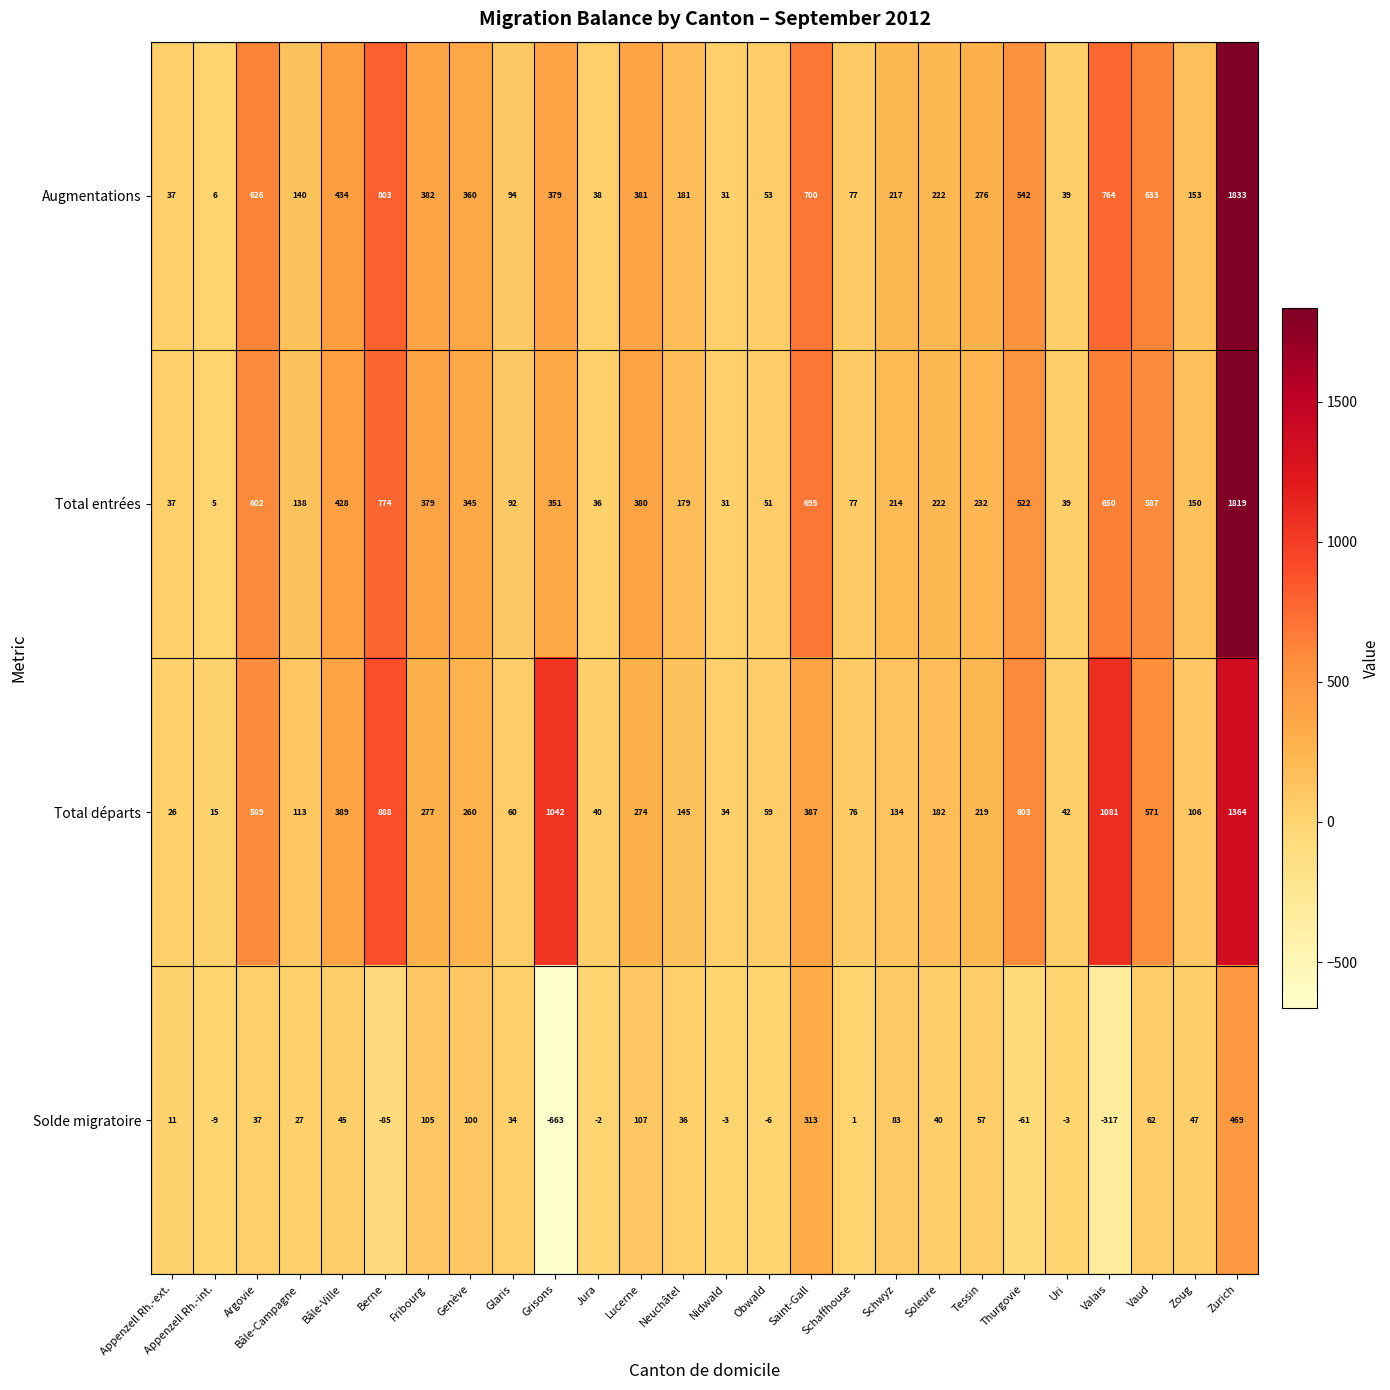

At which category does the chart reach its peak across all series?

Zurich